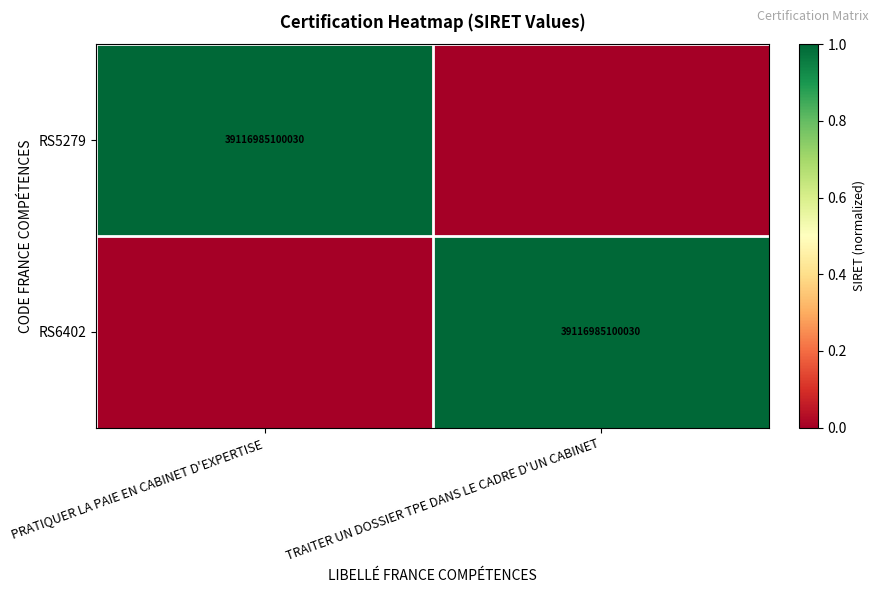

The RS6402 series shows 14148768700376 at TRAITER UN DOSSIER TPE DANS LE CADRE D'UN CABINET. True or false?

False